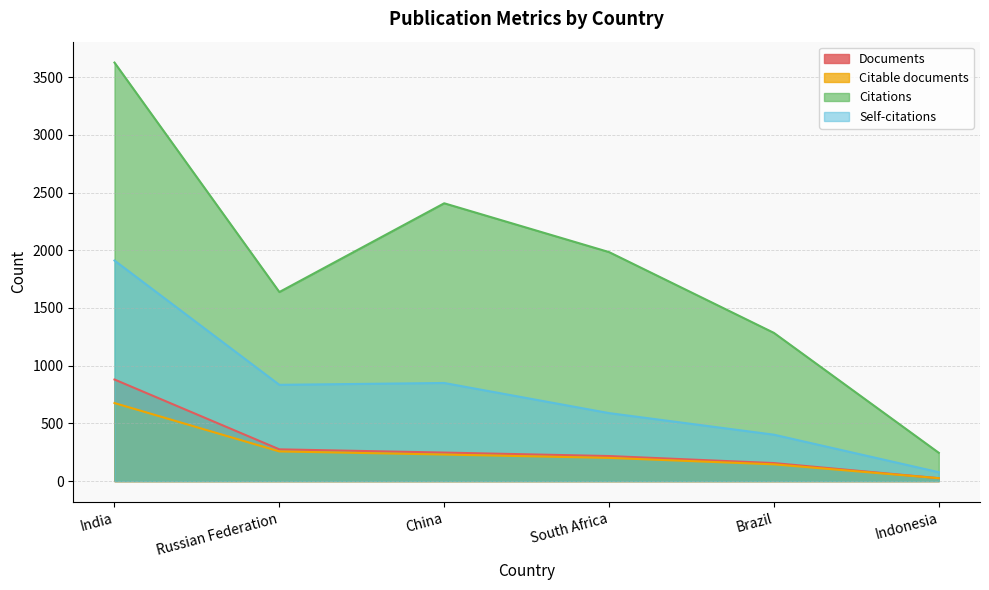

Is the value of Documents at India greater than the value of Citations at South Africa?

No